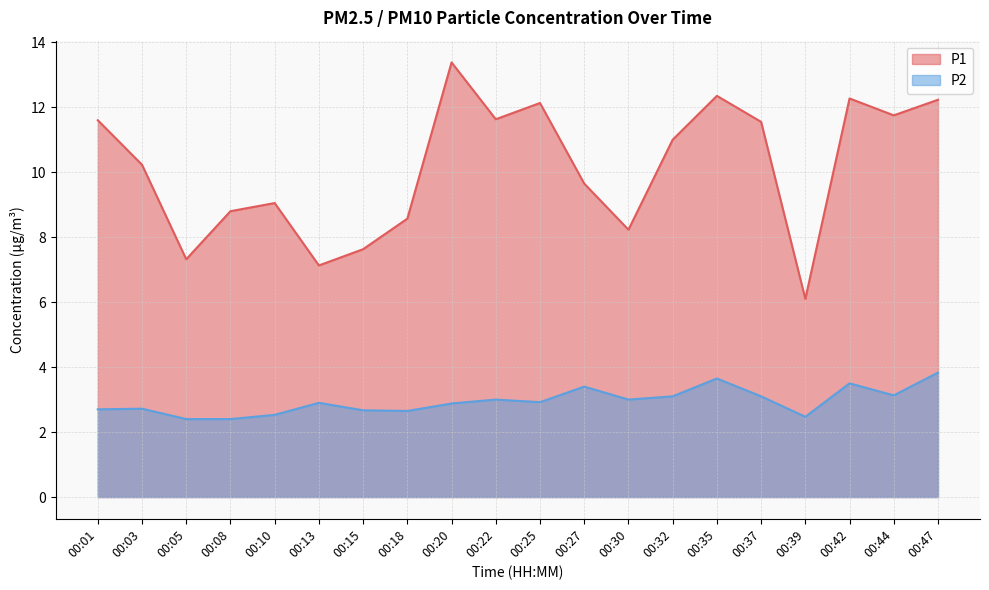

The value of P1 at 00:47 is 12.2. True or false?

True